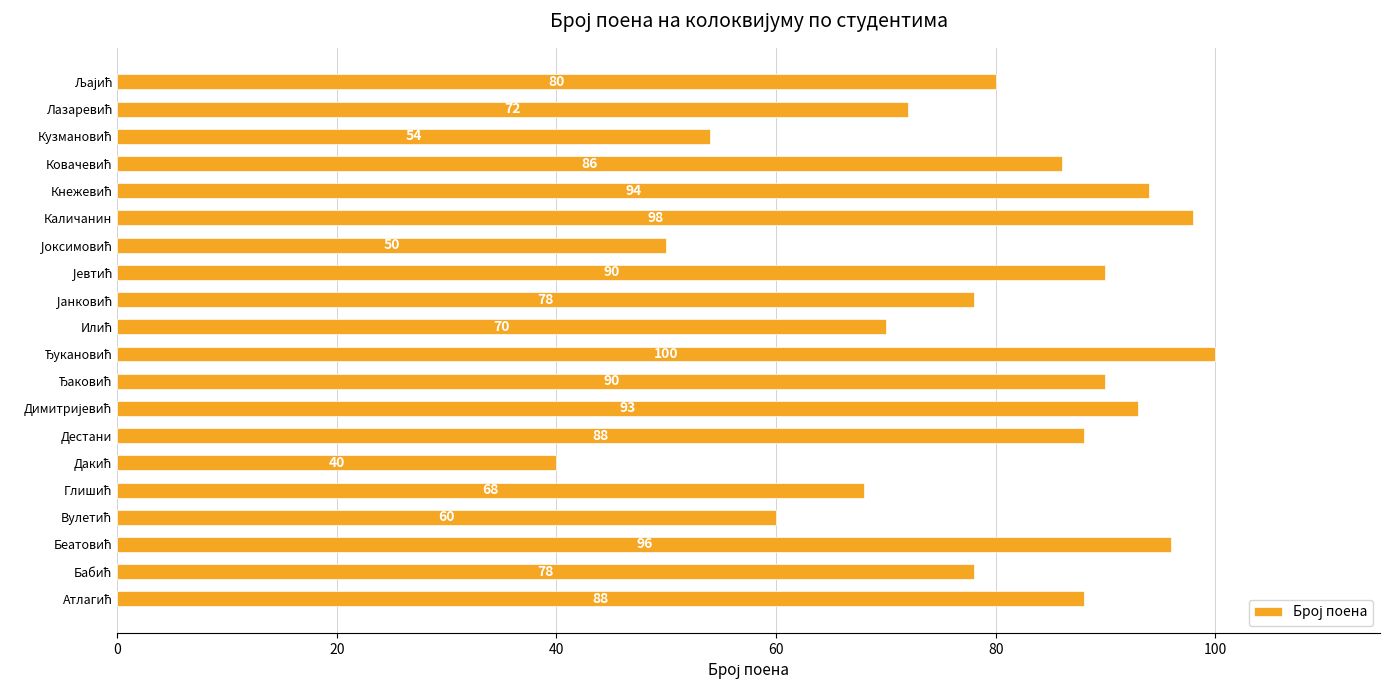

Reading top to bottom, what are all the values shown in this chart?

80	72	54	86	94	98	50	90	78	70	100	90	93	88	40	68	60	96	78	88